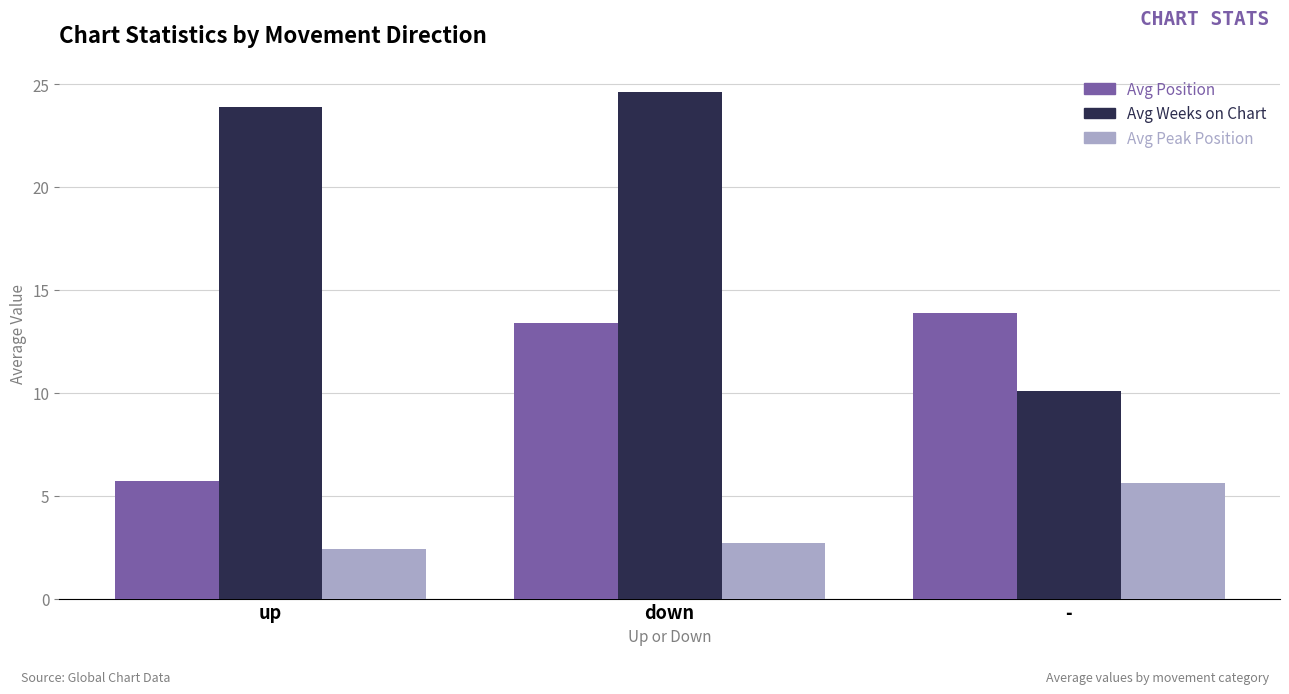

Where is Avg Position nearest to the value 9?

up